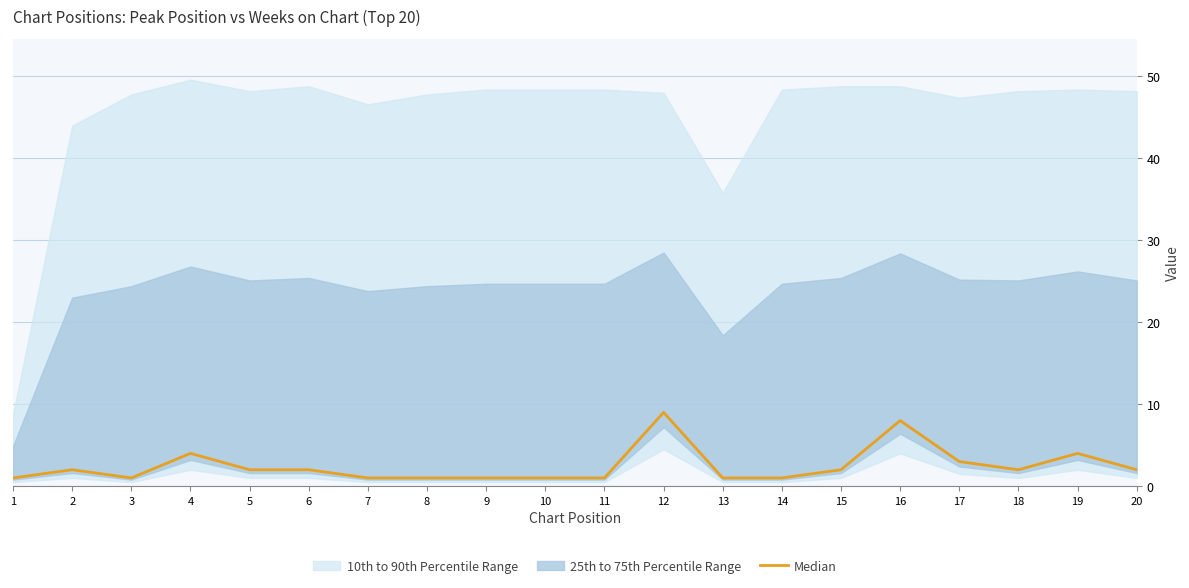

True or false: the data shows 0 at 15.

False